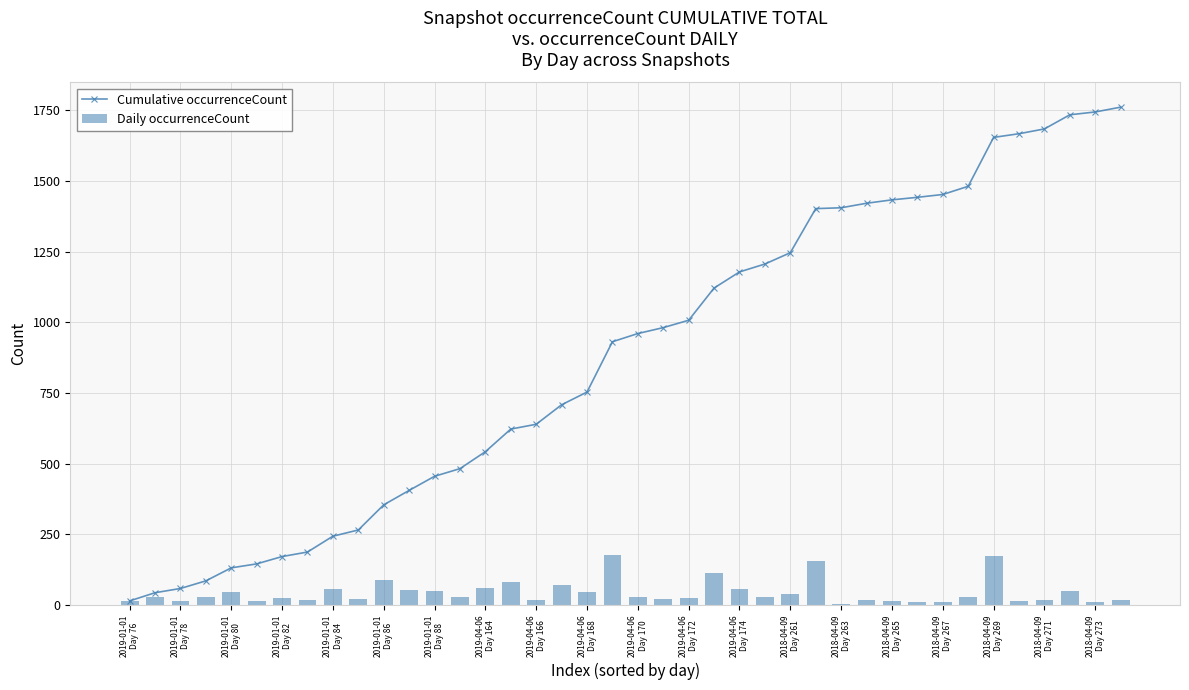

What is the maximum value for Daily occurrenceCount?

178